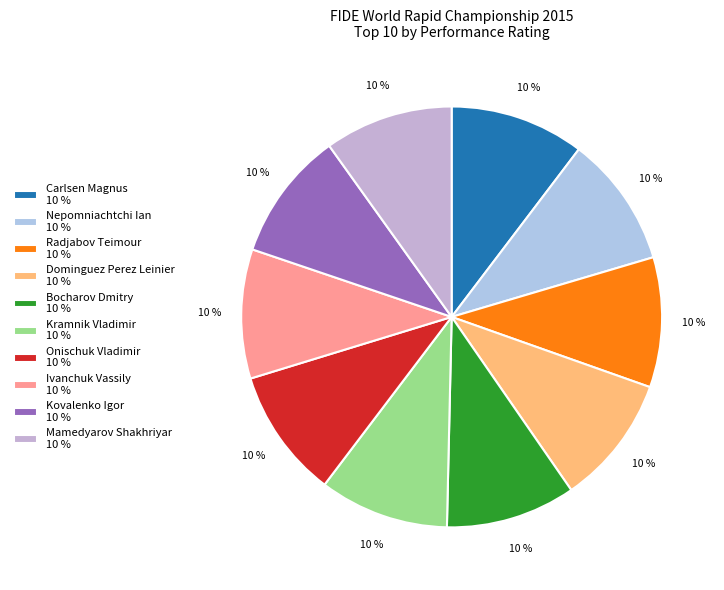

Which category has the smallest portion of the pie?

Mamedyarov Shakhriyar